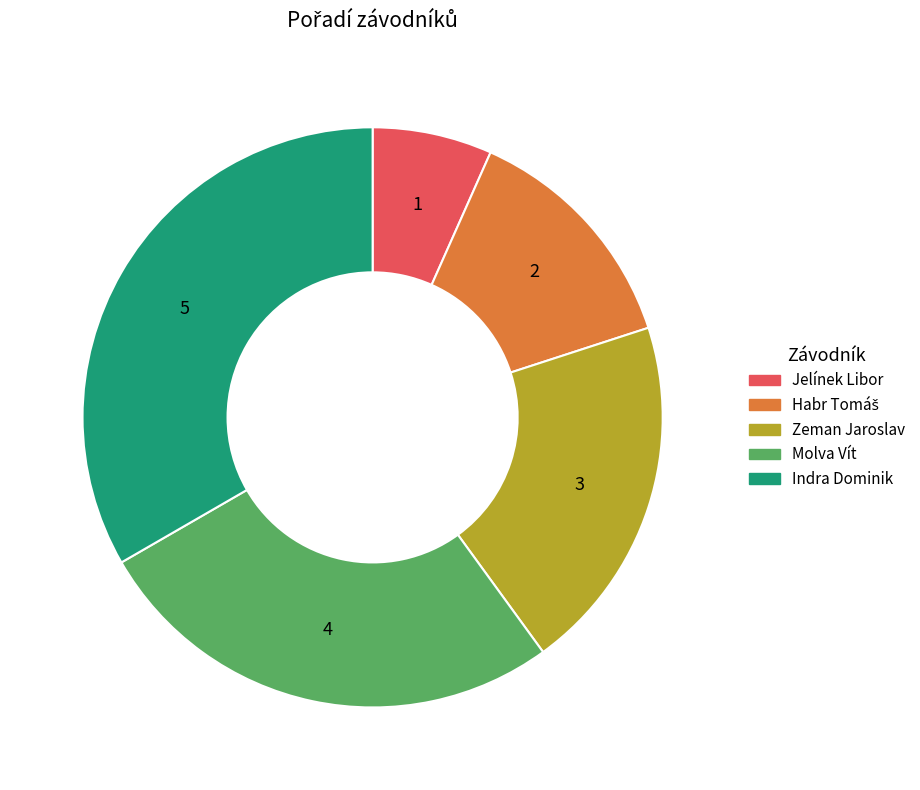

Is it true that Jelínek Libor is 7% of the pie?

True